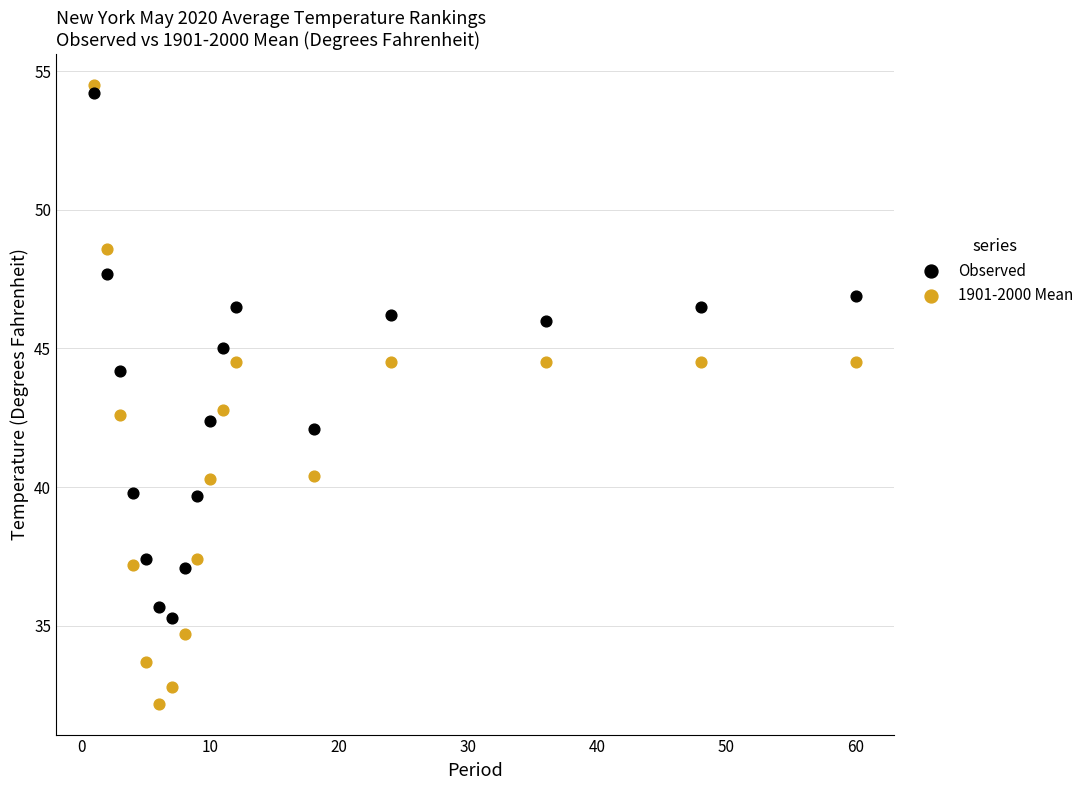

Which series reaches the minimum Y coordinate?

1901-2000 Mean